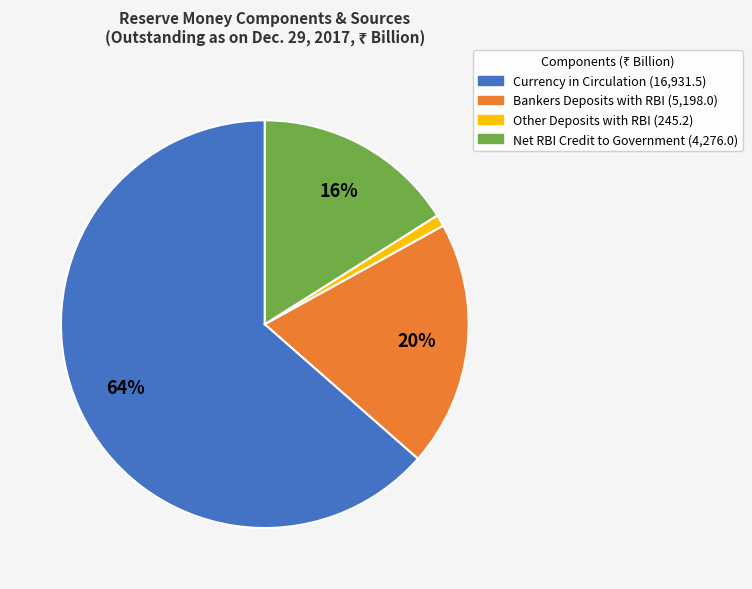

What is the ratio of the value at Net RBI Credit to Government to the value at Bankers Deposits with RBI?

0.8